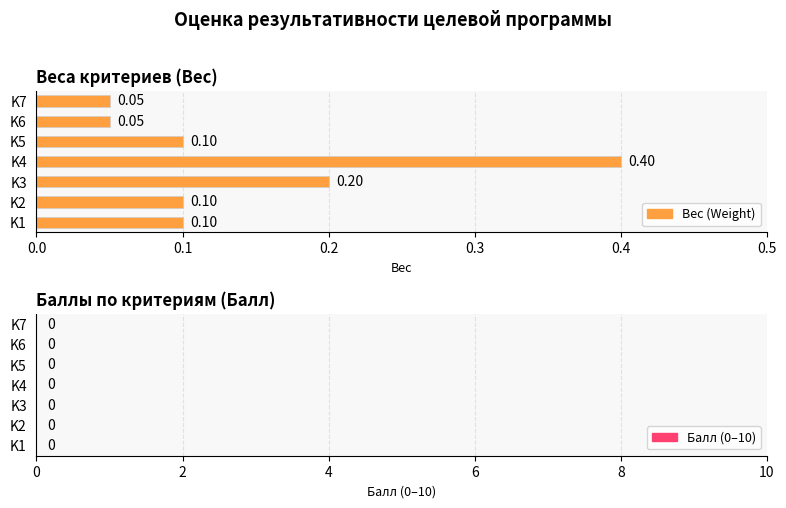

What is the sum of all values?

1.0